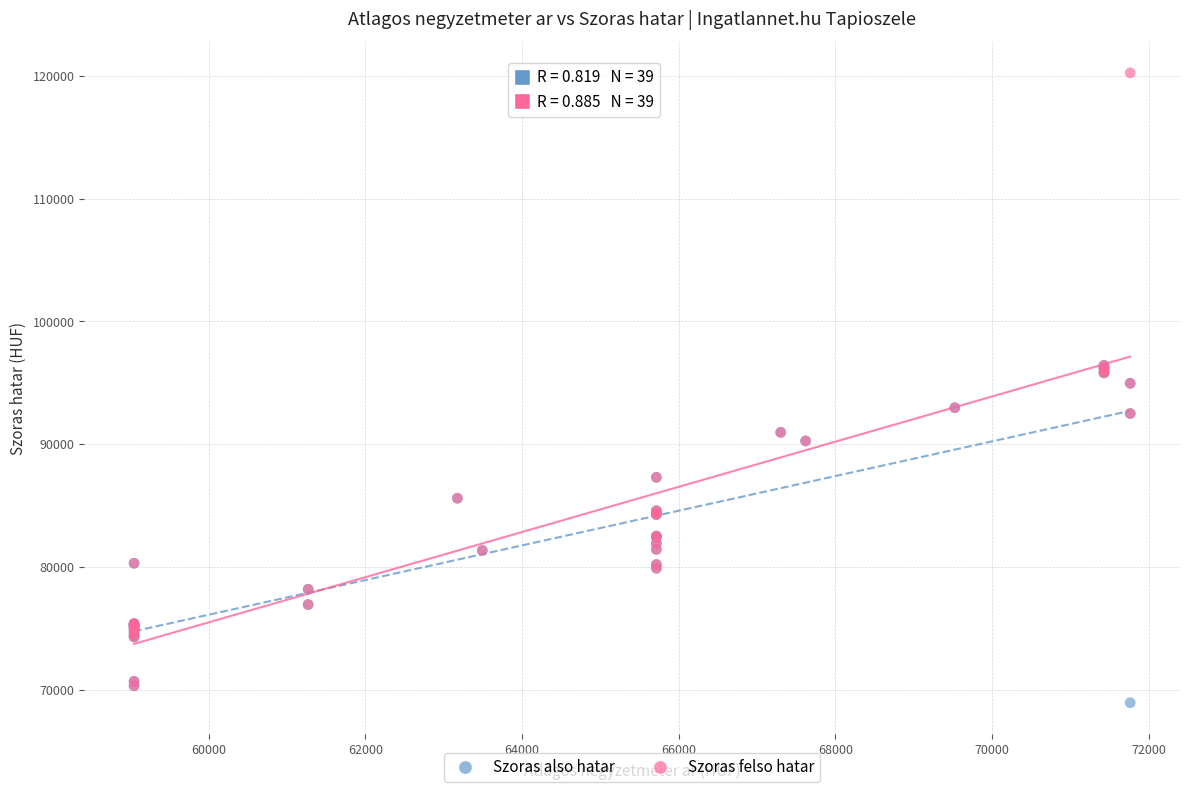

Which series has the largest Y range (max minus min)?

Szoras felso hatar